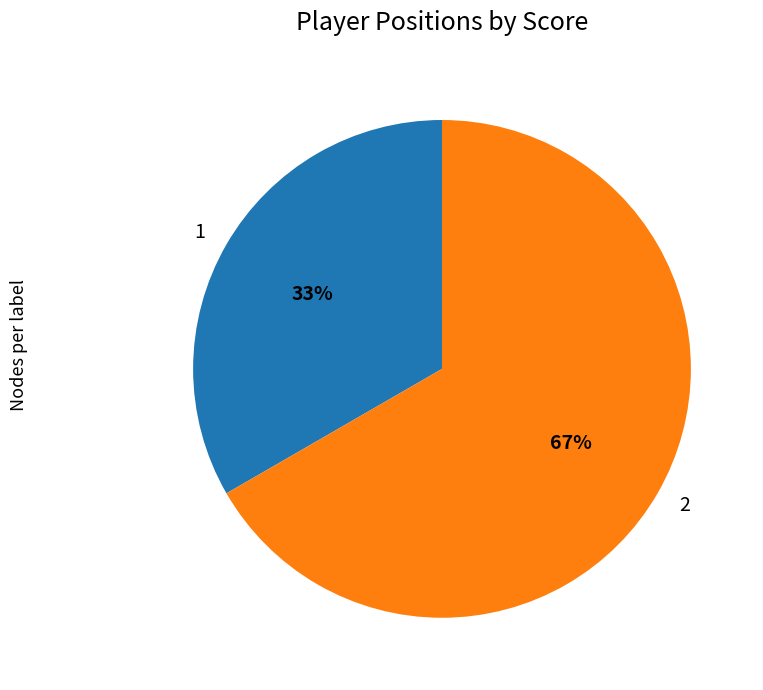

Rank the categories by value from lowest to highest.

1, 2